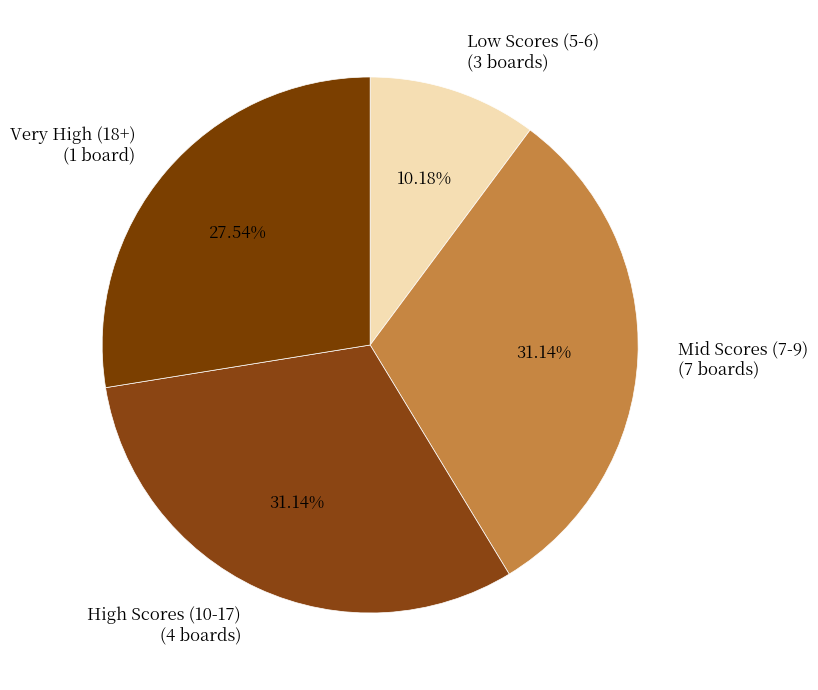

Is there any slice that represents more than half of the pie?

No